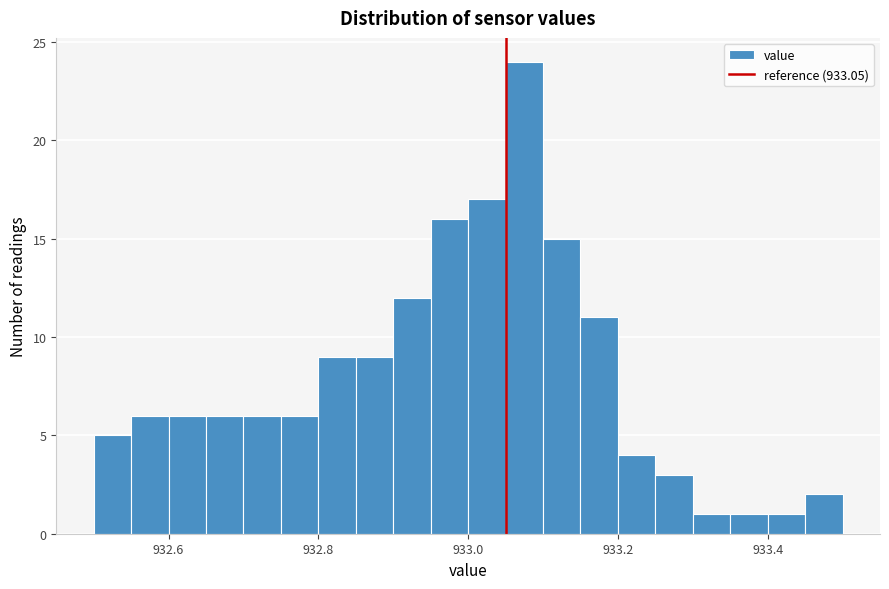

Read against the x-axis, roughly where is the centre of the tallest bar?

933.08